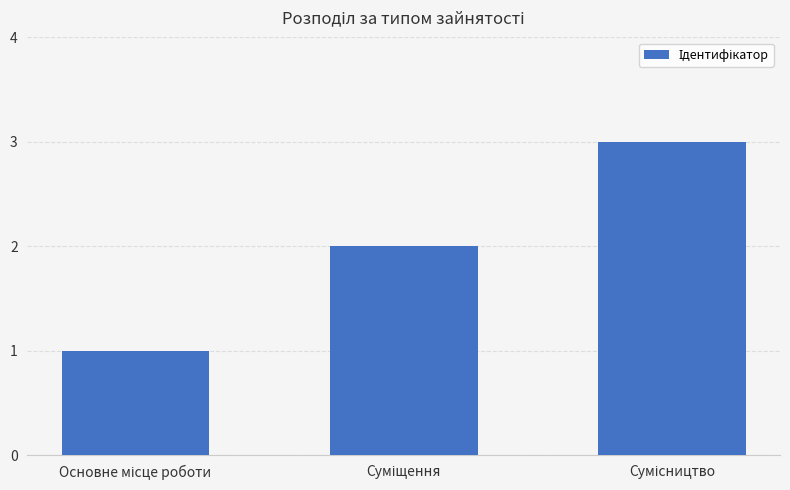

What is the sum of all values?

6